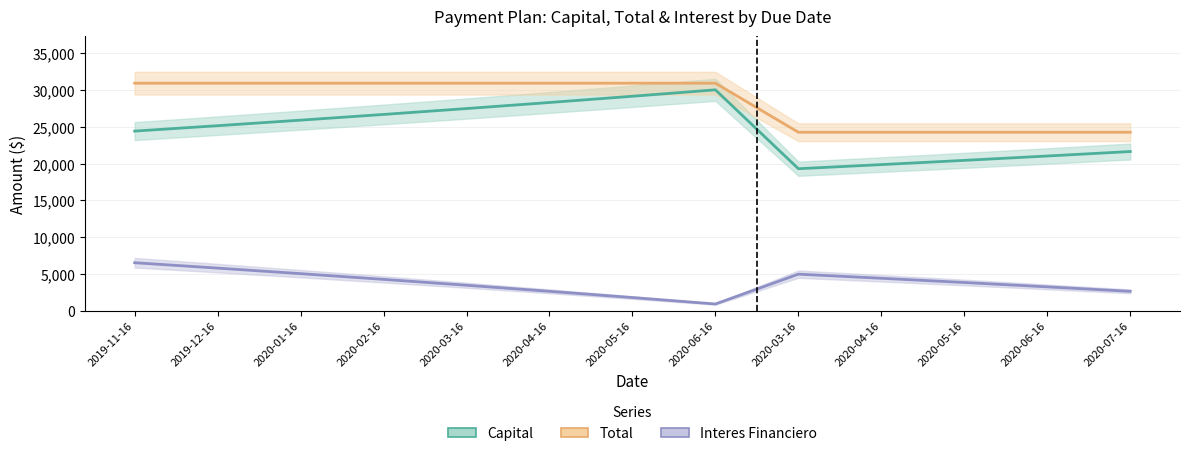

Does the chart have visible grid lines?

Yes